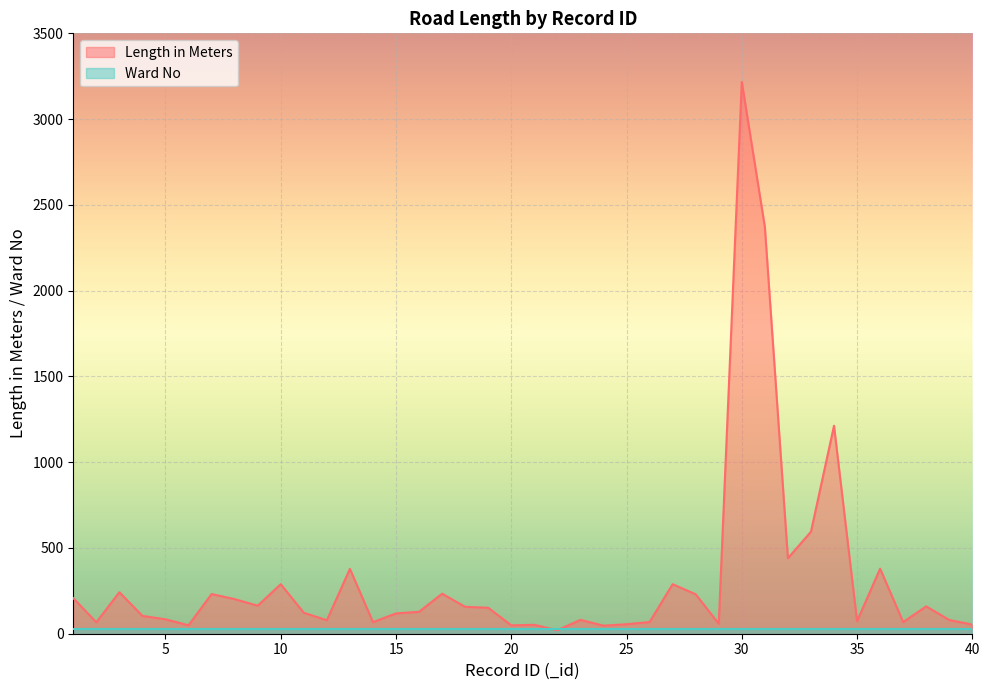

What is the ratio of the value at 14 to the value at 3?

0.3